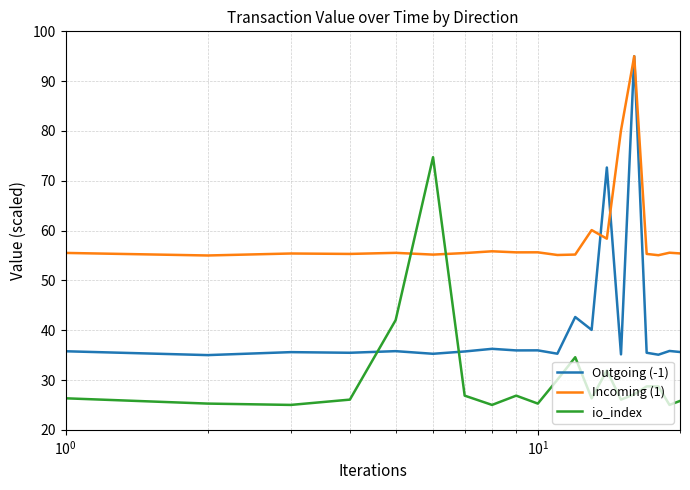

Which series has the largest total across all categories?

Incoming (1)